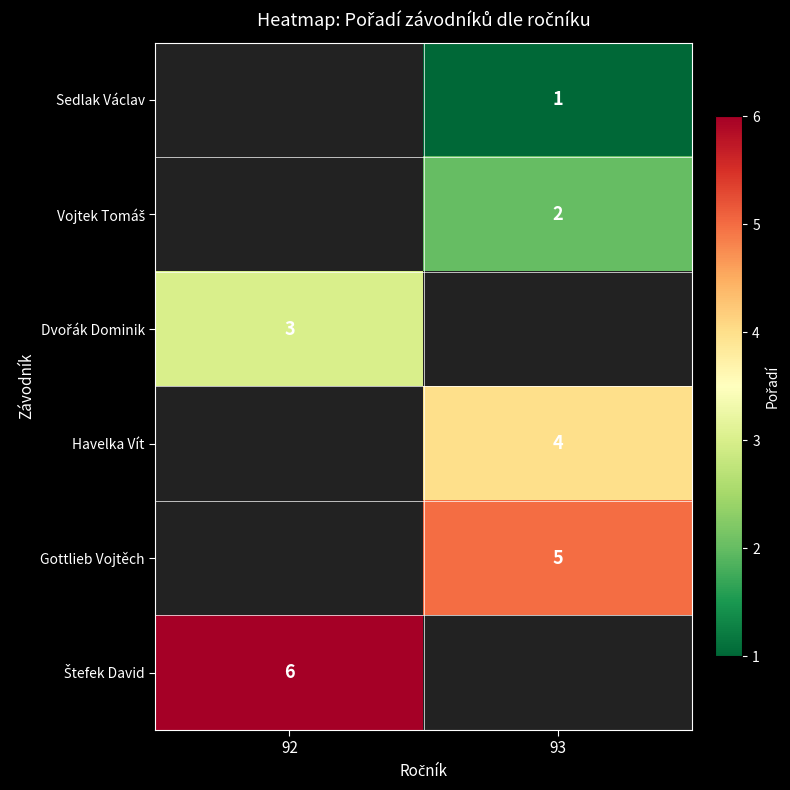

The Gottlieb Vojtěch series shows 5 at 93. True or false?

True